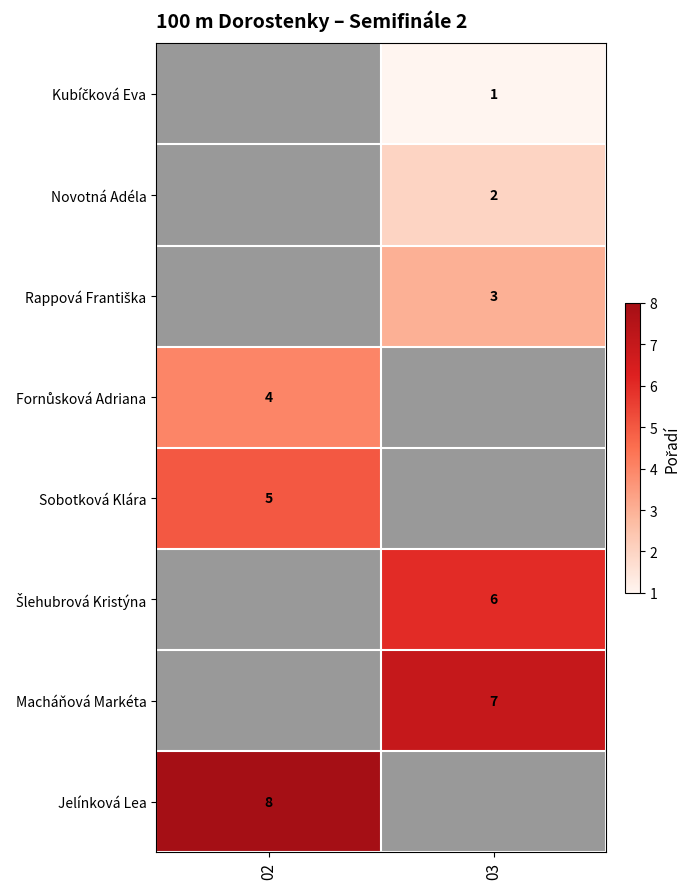

True or false: Sobotková Klára has a value of 8 at 02.

False